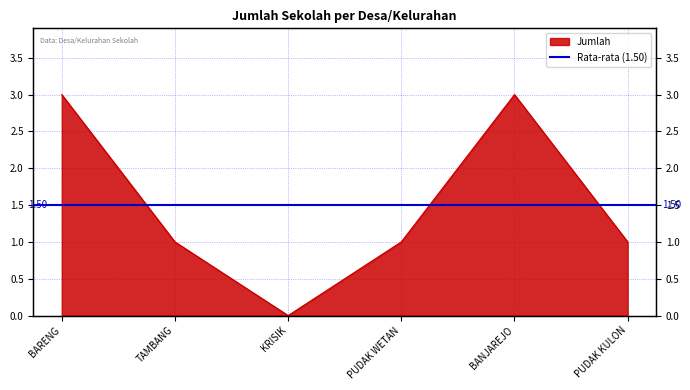

The value at TAMBANG is 1. True or false?

False